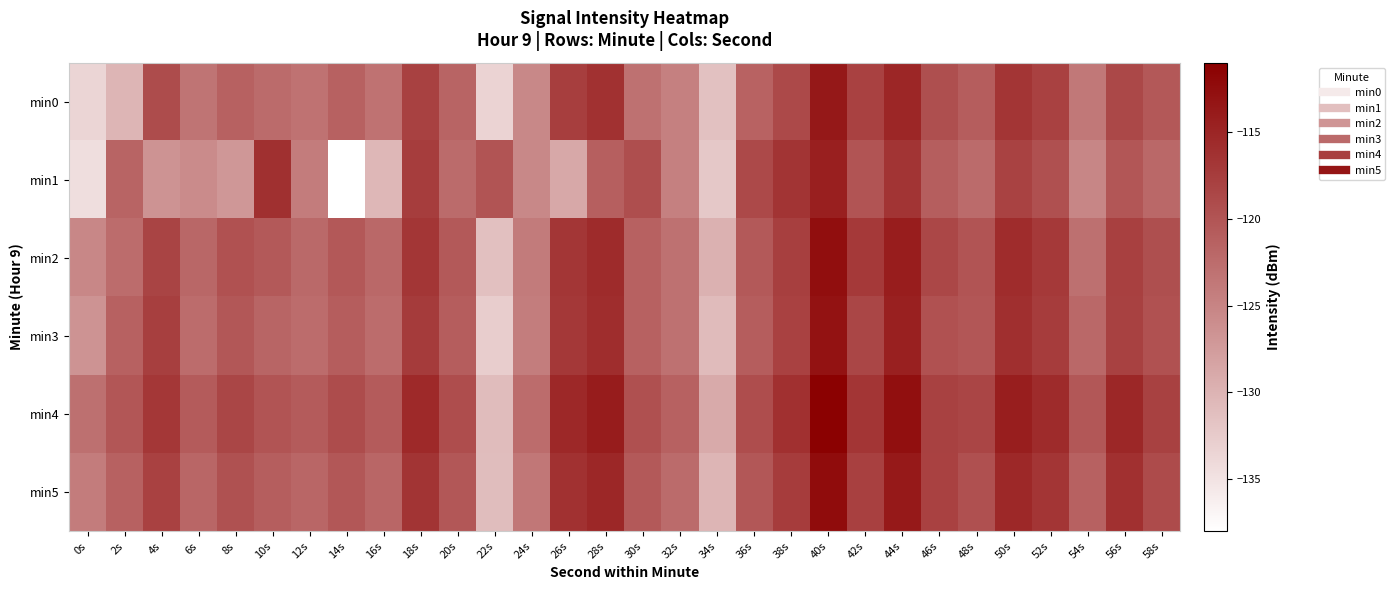

What is the greatest value displayed?

-111.2